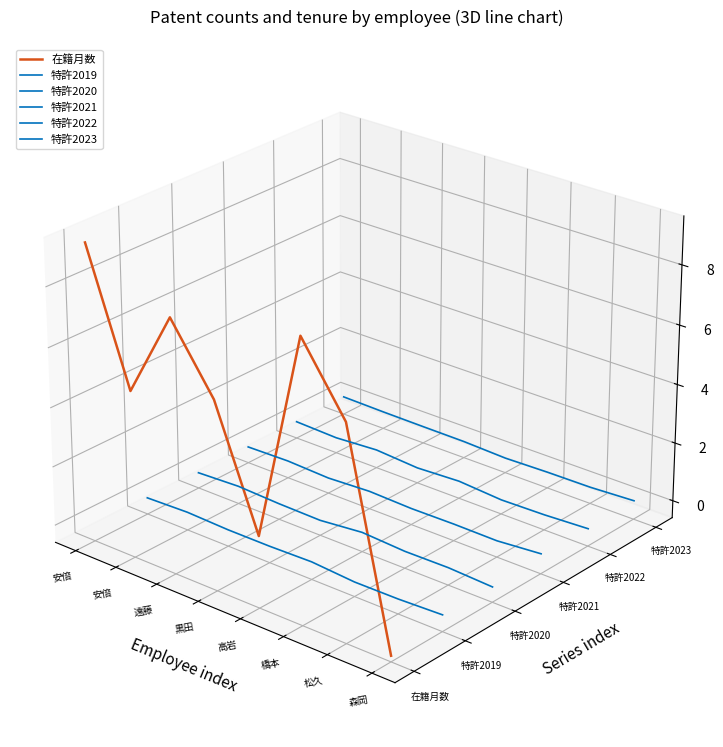

Is it true that 特許2021 equals -0.0 at 高岩?

True